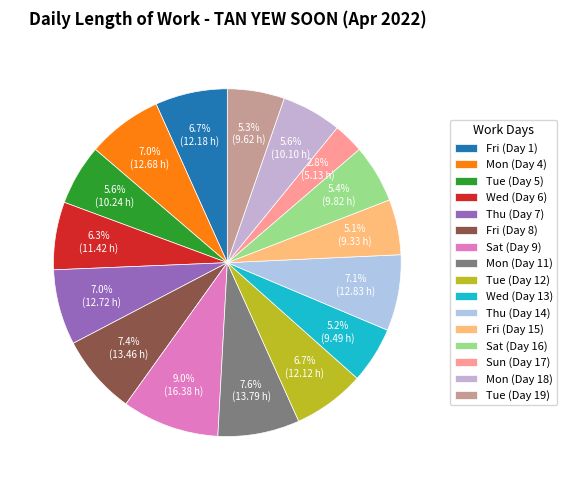

How many slices are in this pie chart?

16